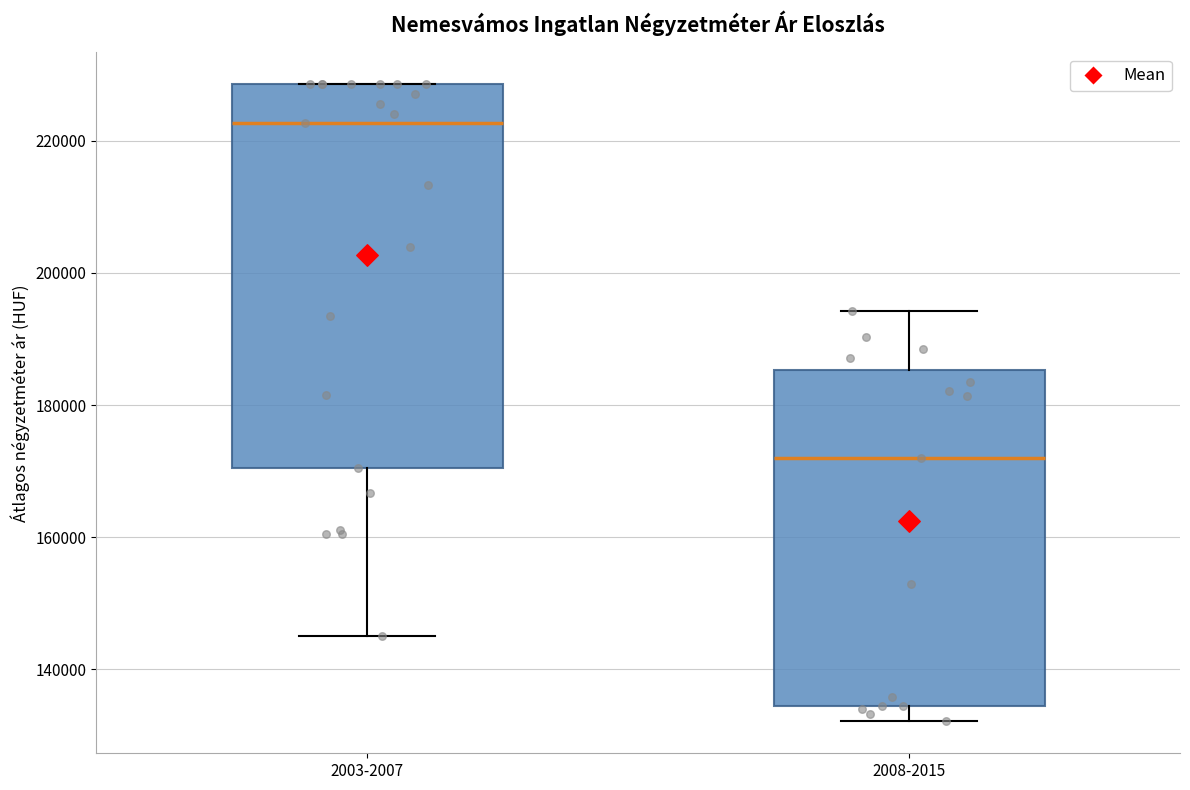

Reading left to right, read every box against the y-axis: the position of its median line, the range the box covers, and the ends of its whiskers. The values are not printed on the chart, so give them approximately, as read against the axis.

2003-2007: median 222000, box 170000 to 228000, whiskers 144000 to 228000
2008-2015: median 172000, box 134000 to 186000, whiskers 132000 to 194000